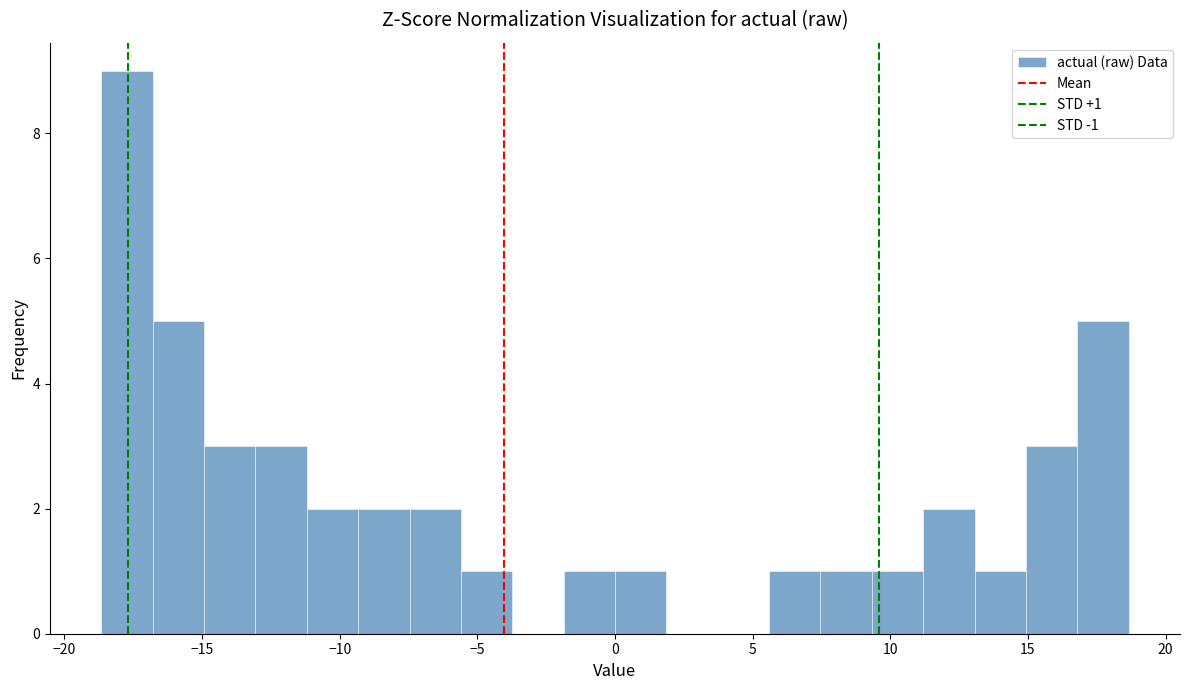

Read against the x-axis, roughly where is the centre of the tallest bar?

-17.5